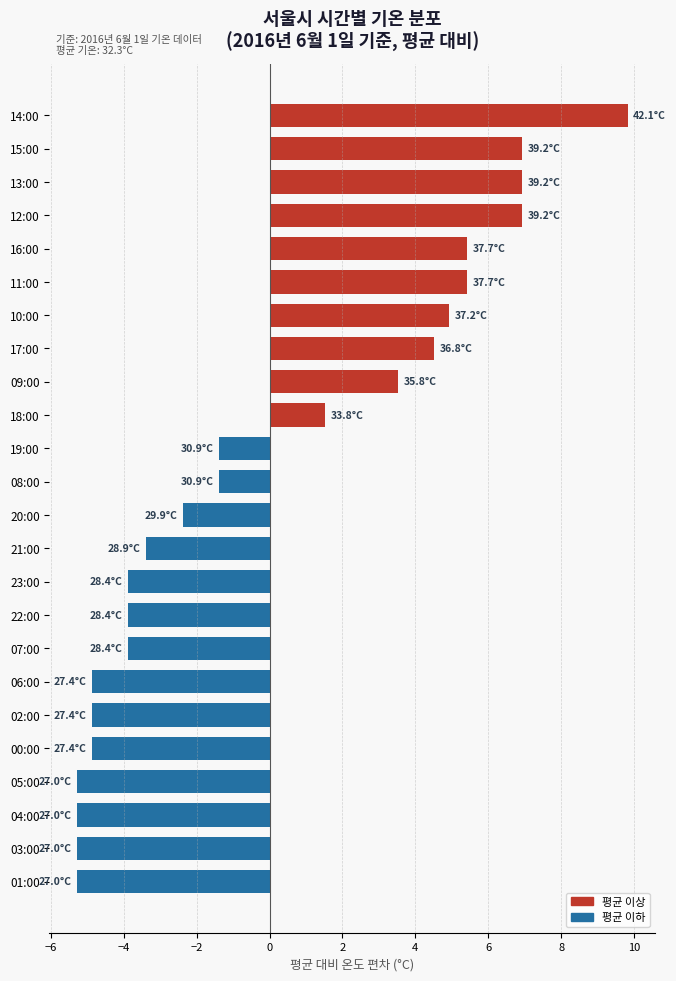

Does the chart contain stacked bars?

No